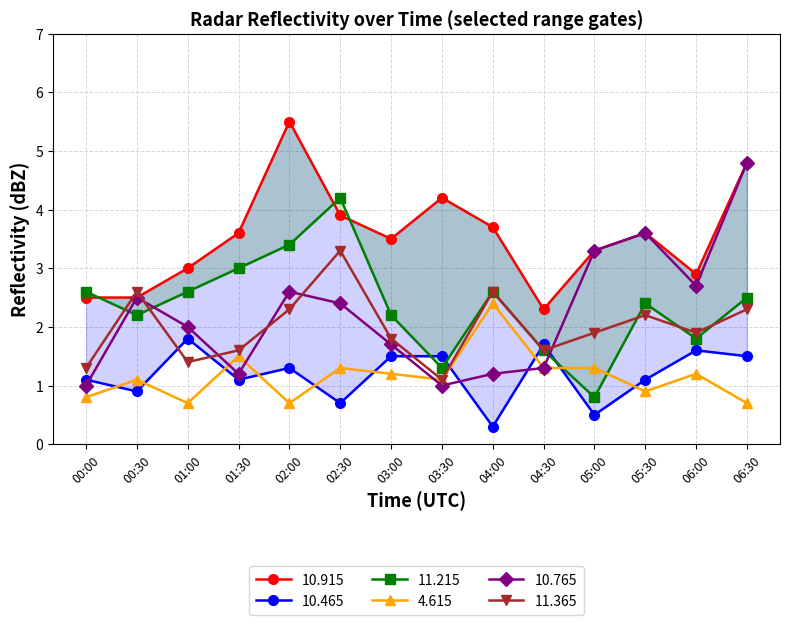

At 00:30, list the series in order from smallest to largest.

10.465, 4.615, 11.215, 10.915, 10.765, 11.365